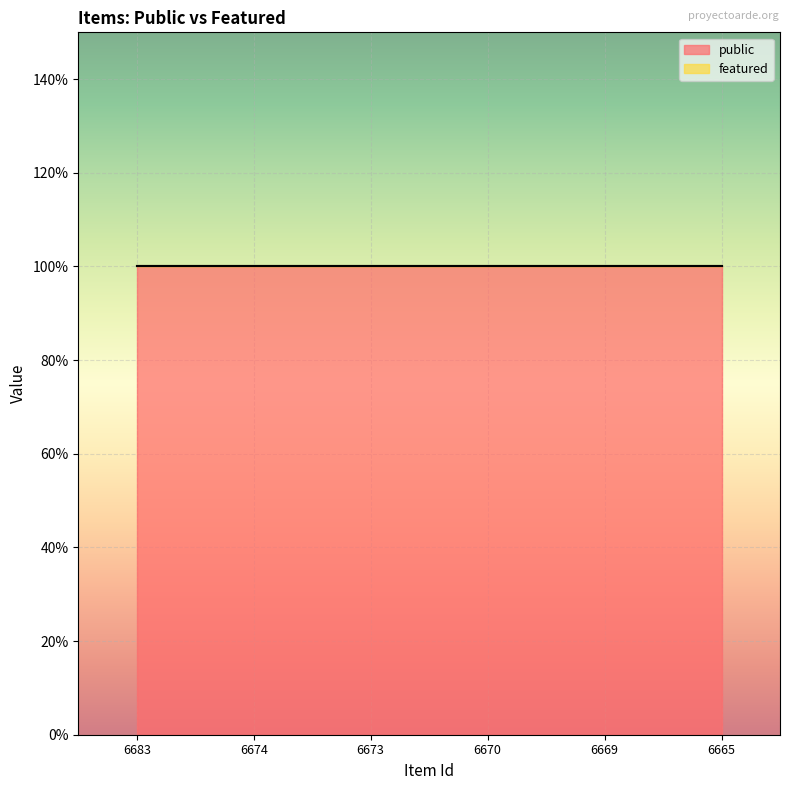

True or false: public has a value of 1 at 6665.

True